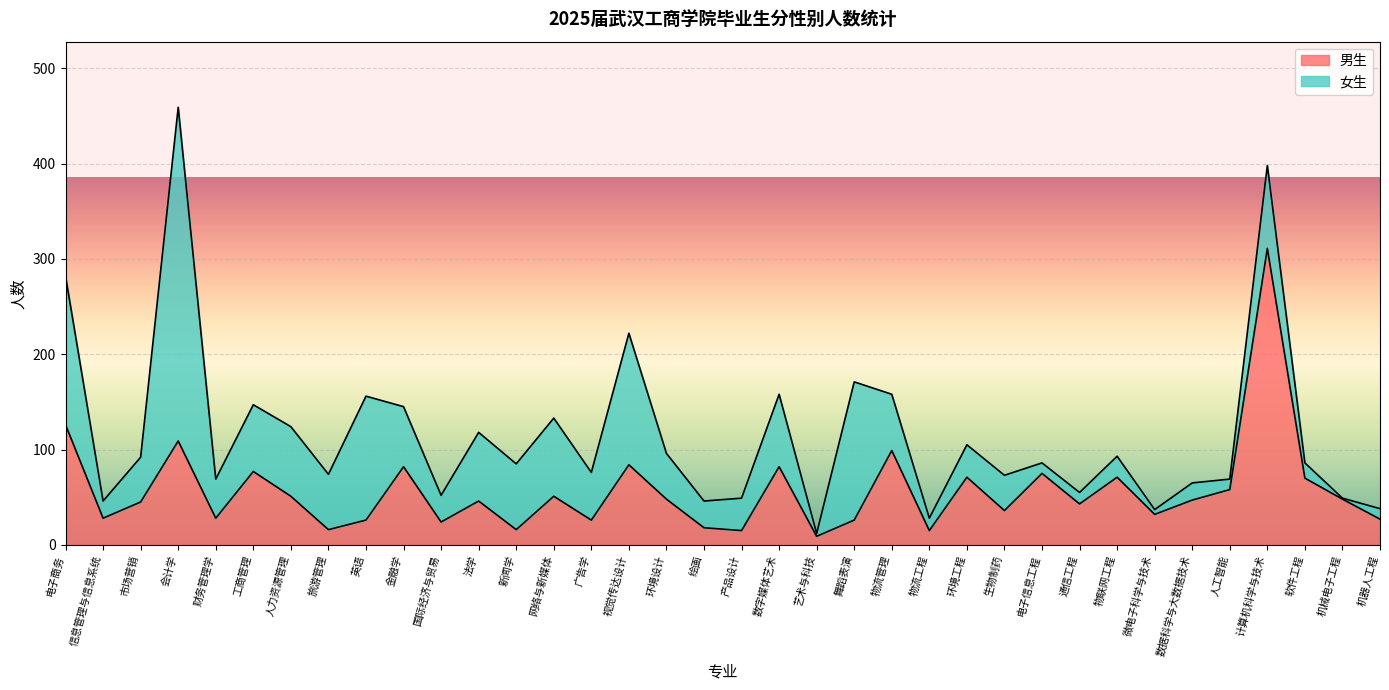

What is the difference between the values at 工商管理 and 电子商务?

49